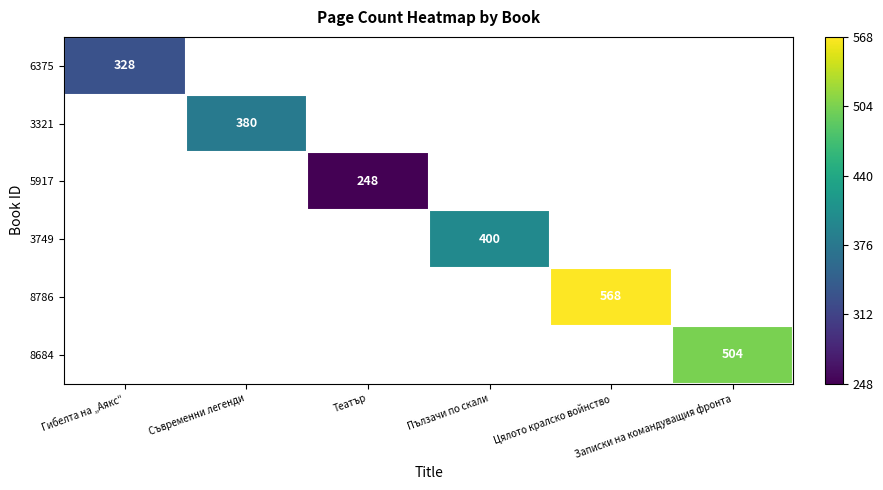

At Цялото кралско войнство, list the series in order from smallest to largest.

6375, 3321, 5917, 3749, 8786, 8684